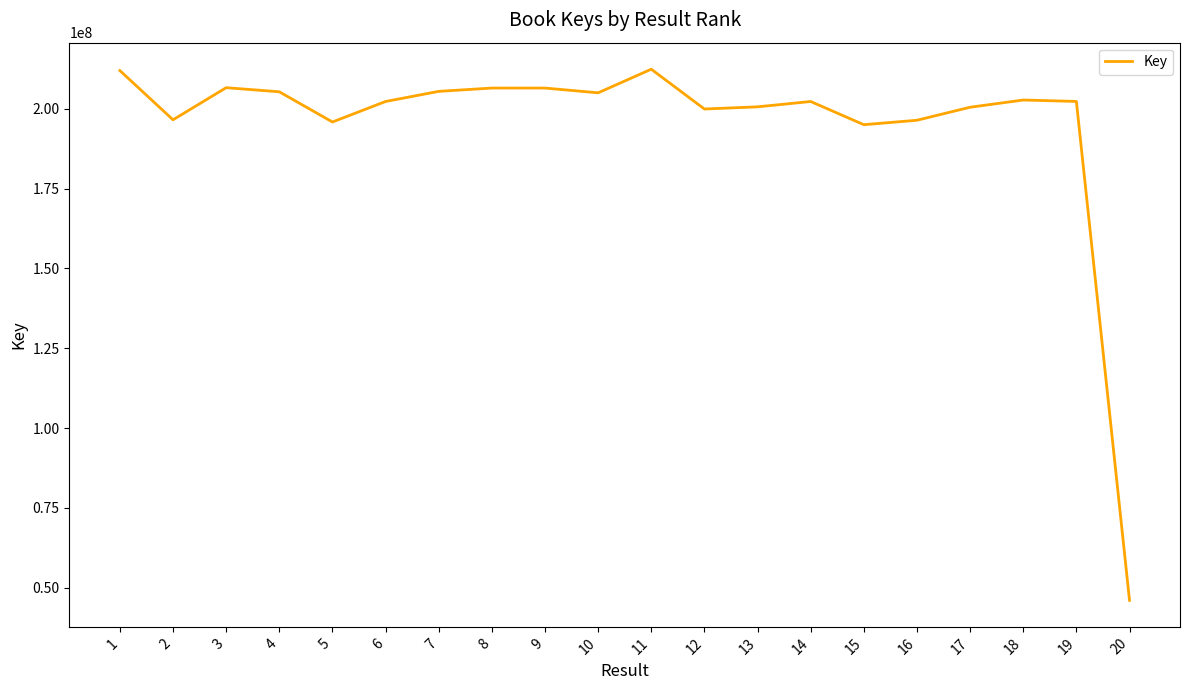

What is the difference between the values at 3 and 14?

4327835